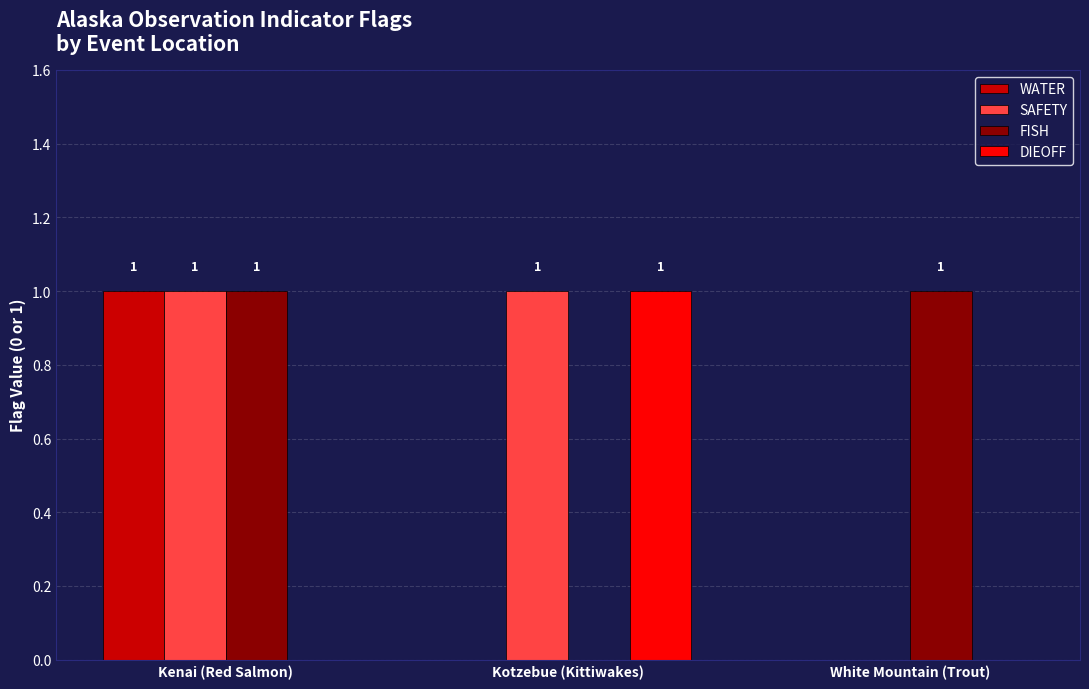

Where is SAFETY nearest to the value 0?

White Mountain (Trout)